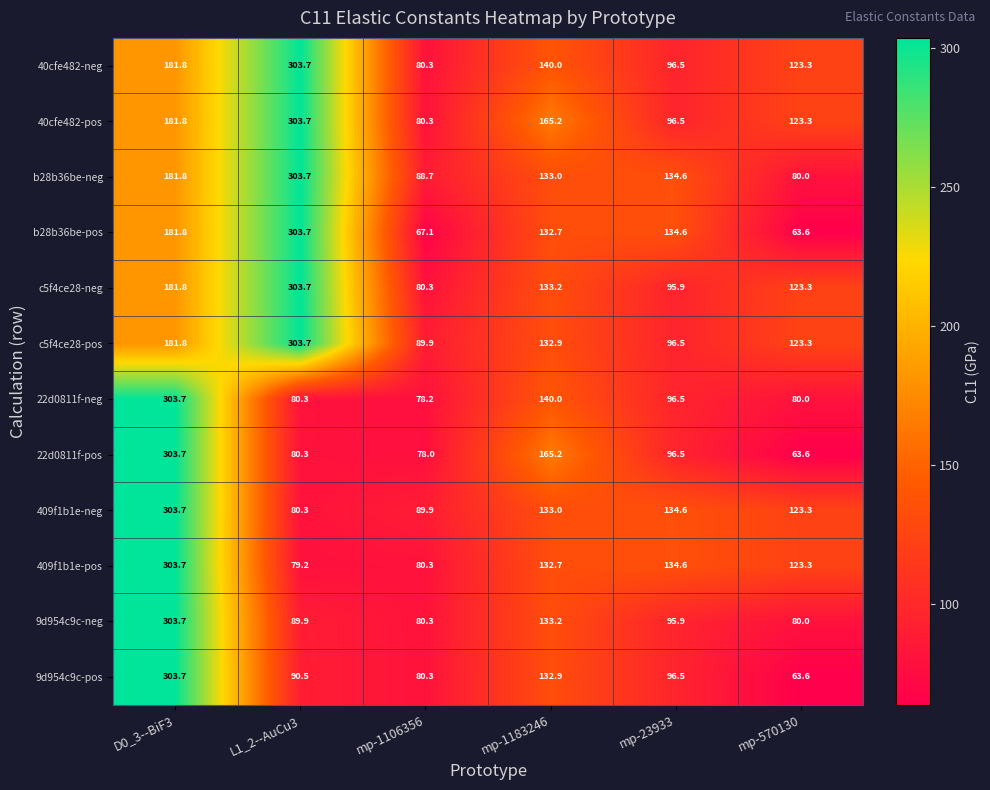

What is the sum of the c5f4ce28-neg values at L1_2--AuCu3 and mp-1106356?

384.0